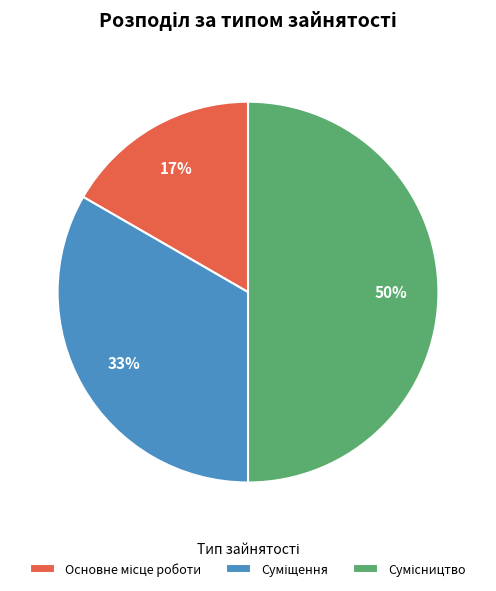

How many slices are in this pie chart?

3